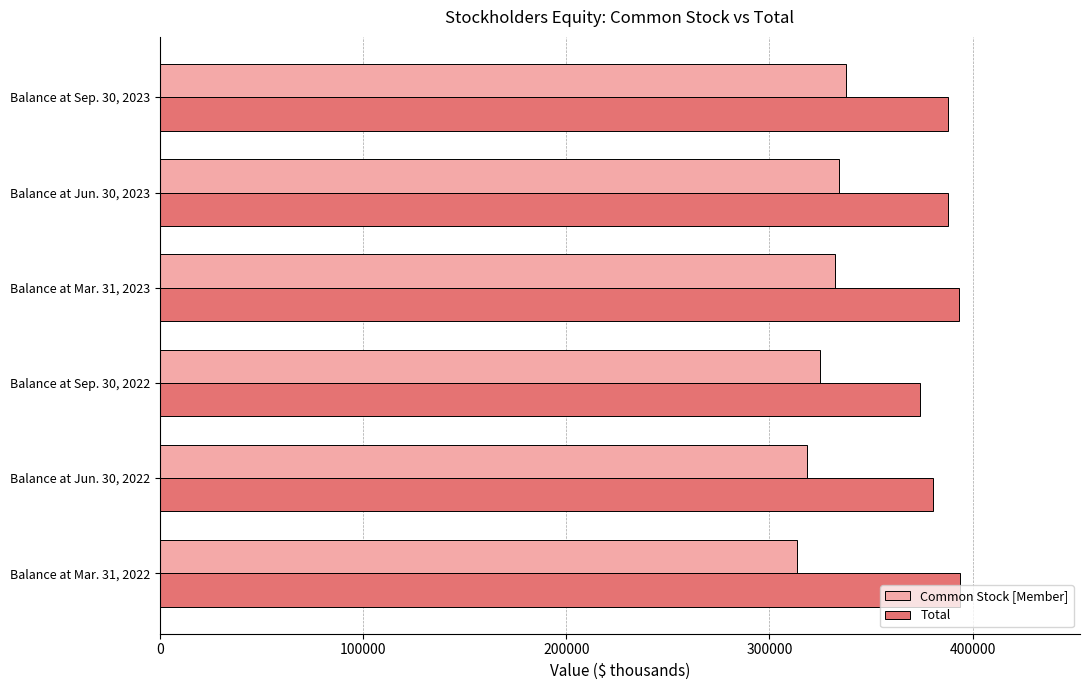

The value of Total at Balance at Sep. 30, 2022 is 374236. True or false?

True